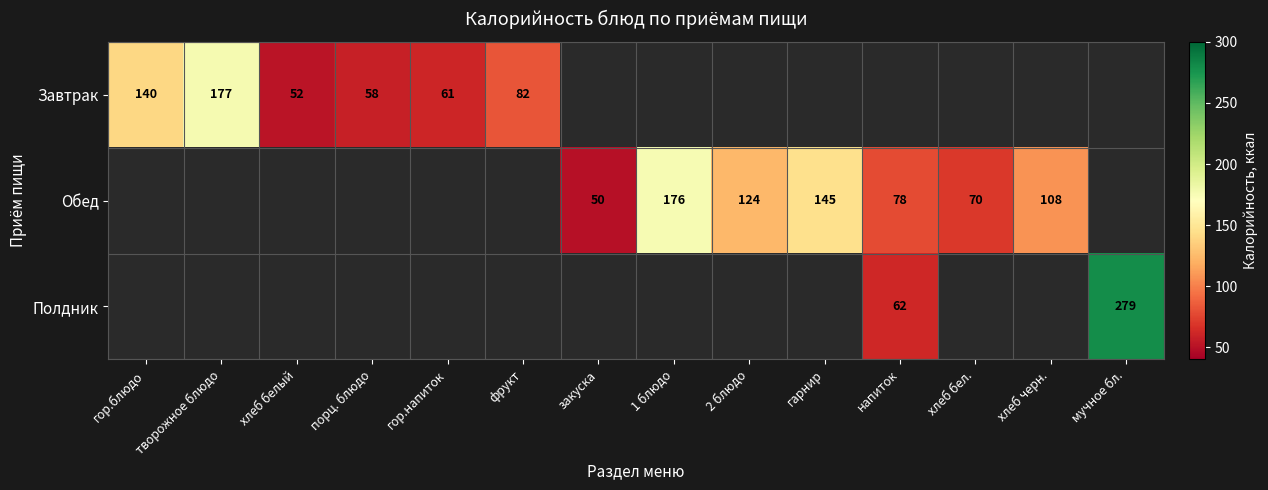

How many distinct data groups are displayed?

3